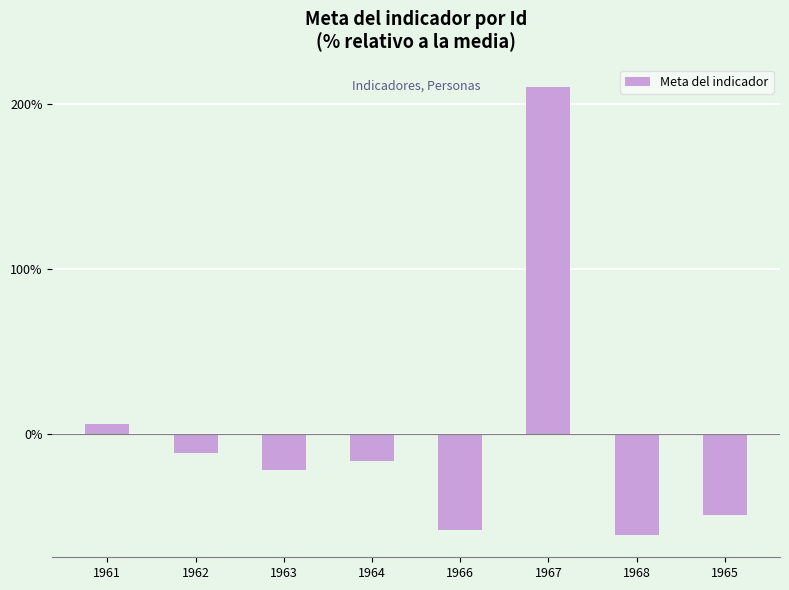

What is the change in value from 1963 to 1965?

-27.4